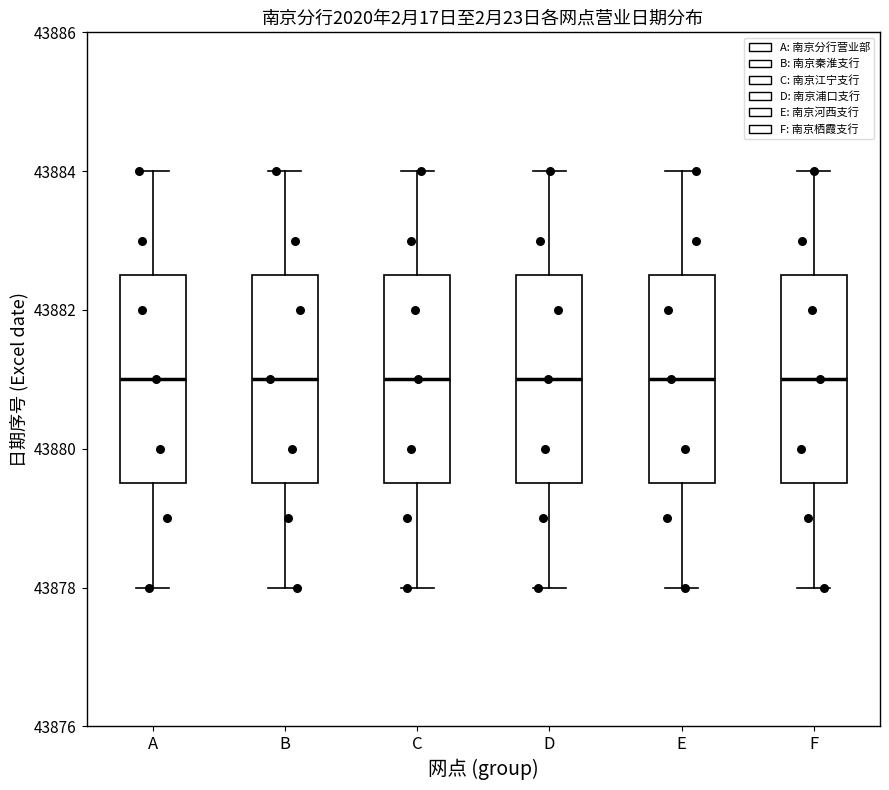

Reading left to right, read every box against the y-axis: the position of its median line, the range the box covers, and the ends of its whiskers. The values are not printed on the chart, so give them approximately, as read against the axis.

A: median 43881.0, box 43879.6 to 43882.6, whiskers 43878.0 to 43884.0
B: median 43881.0, box 43879.6 to 43882.6, whiskers 43878.0 to 43884.0
C: median 43881.0, box 43879.6 to 43882.6, whiskers 43878.0 to 43884.0
D: median 43881.0, box 43879.6 to 43882.6, whiskers 43878.0 to 43884.0
E: median 43881.0, box 43879.6 to 43882.6, whiskers 43878.0 to 43884.0
F: median 43881.0, box 43879.6 to 43882.6, whiskers 43878.0 to 43884.0